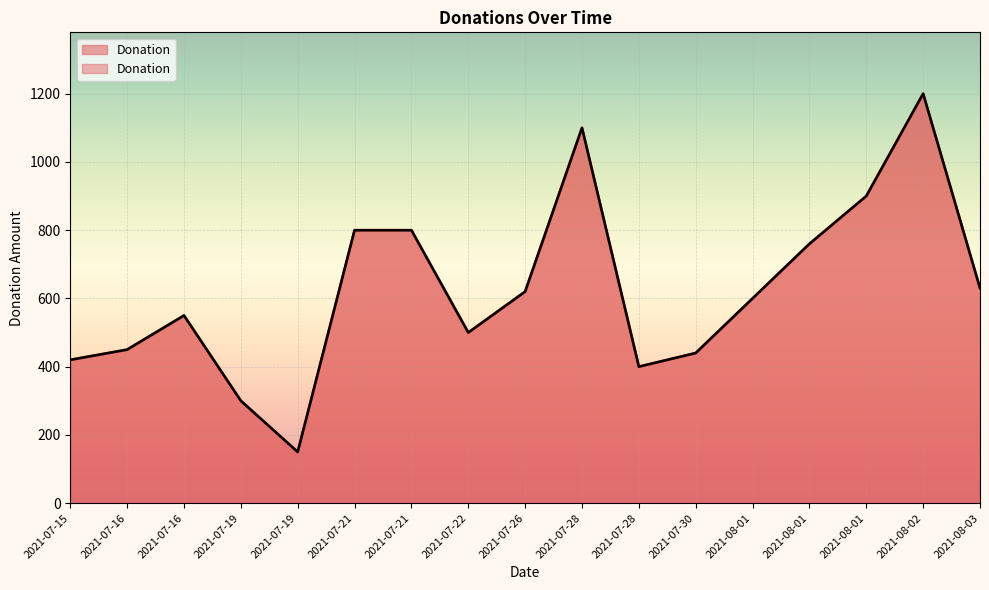

Which label corresponds to the largest value in the chart?

2021-08-02